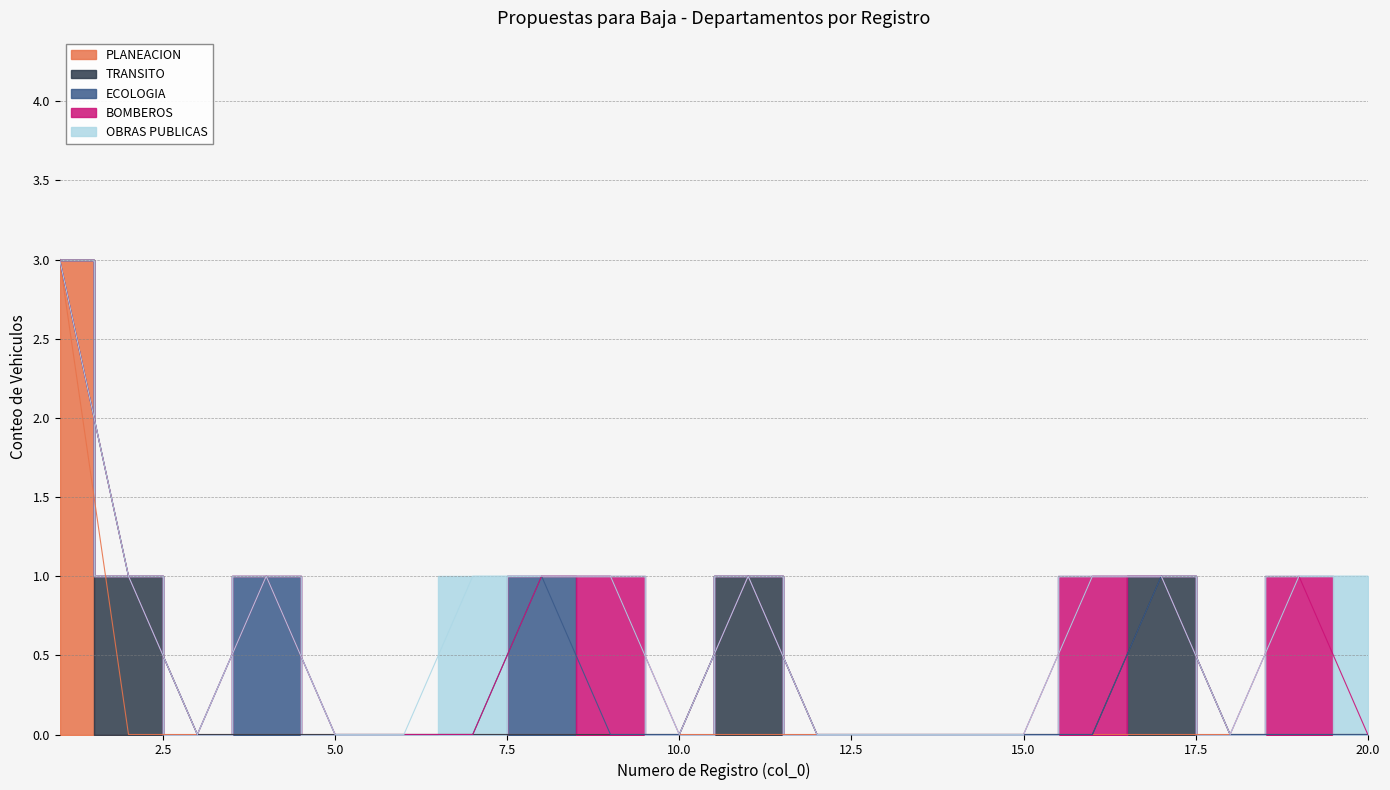

Reading left to right, list all the values displayed in this chart.

PLANEACION: 3	0	0	0	0	0	0	0	0	0	0	0	0	0	0	0	0	0	0	0
TRANSITO: 0	1	0	0	0	0	0	0	0	0	1	0	0	0	0	0	1	0	0	0
ECOLOGIA: 0	0	0	1	0	0	0	1	0	0	0	0	0	0	0	0	0	0	0	0
BOMBEROS: 0	0	0	0	0	0	0	0	1	0	0	0	0	0	0	1	0	0	1	0
OBRAS PUBLICAS: 0	0	0	0	0	0	1	0	0	0	0	0	0	0	0	0	0	0	0	1